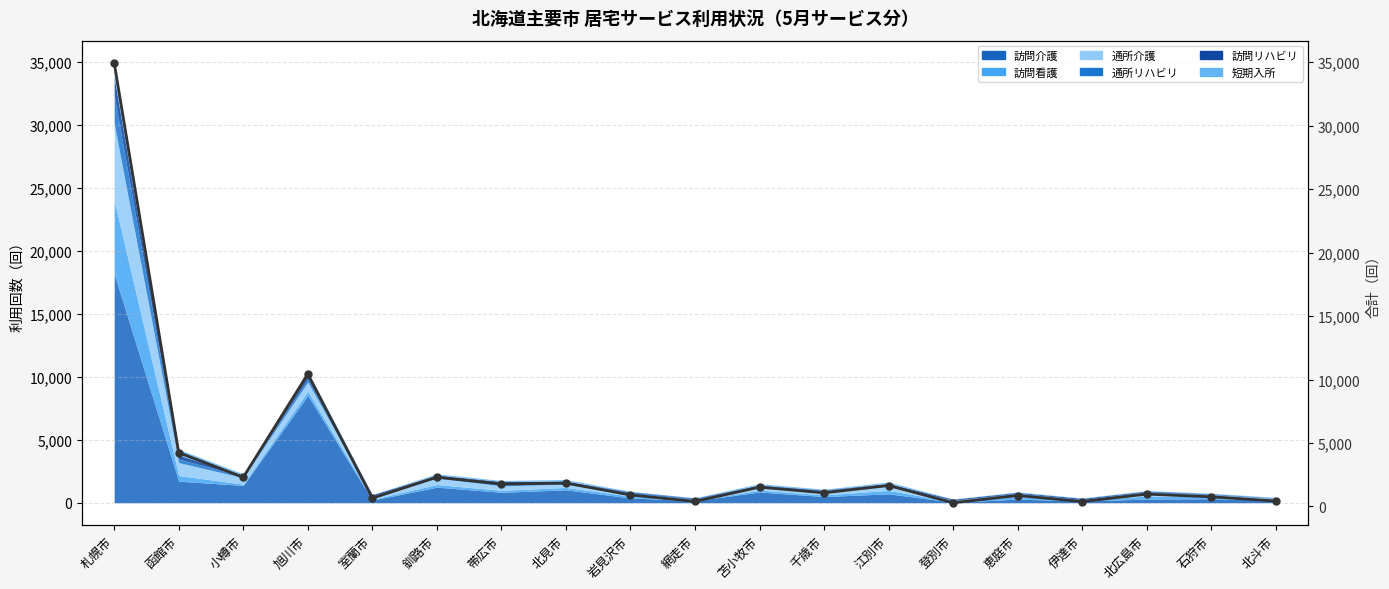

The chart shows a value of 568 at 網走市. True or false?

False